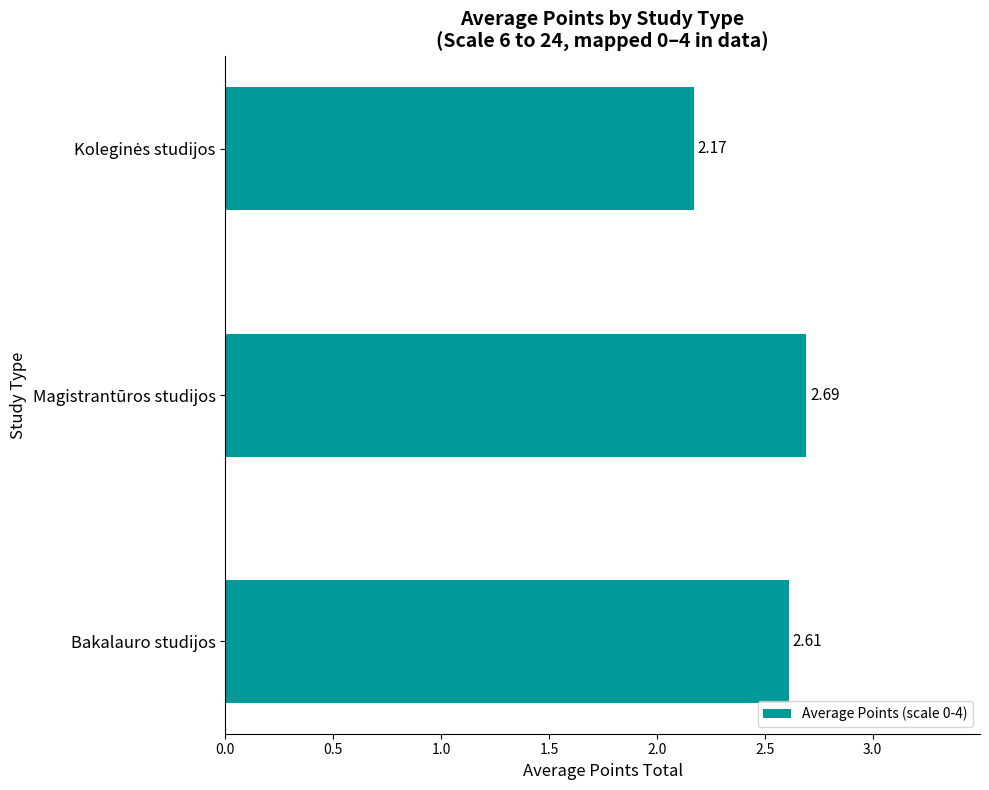

Does the chart contain any negative values?

No